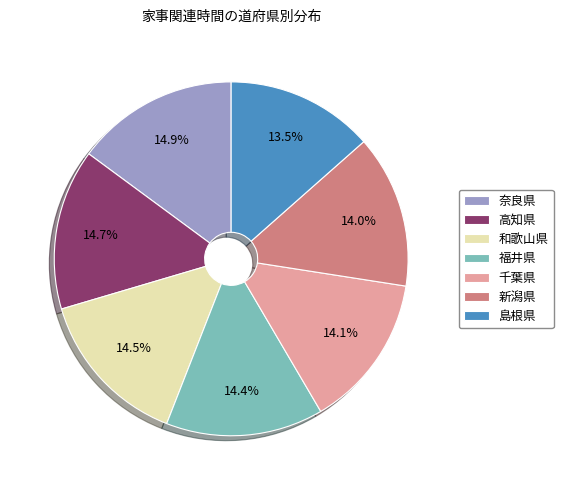

What is the smallest slice in the pie chart?

島根県